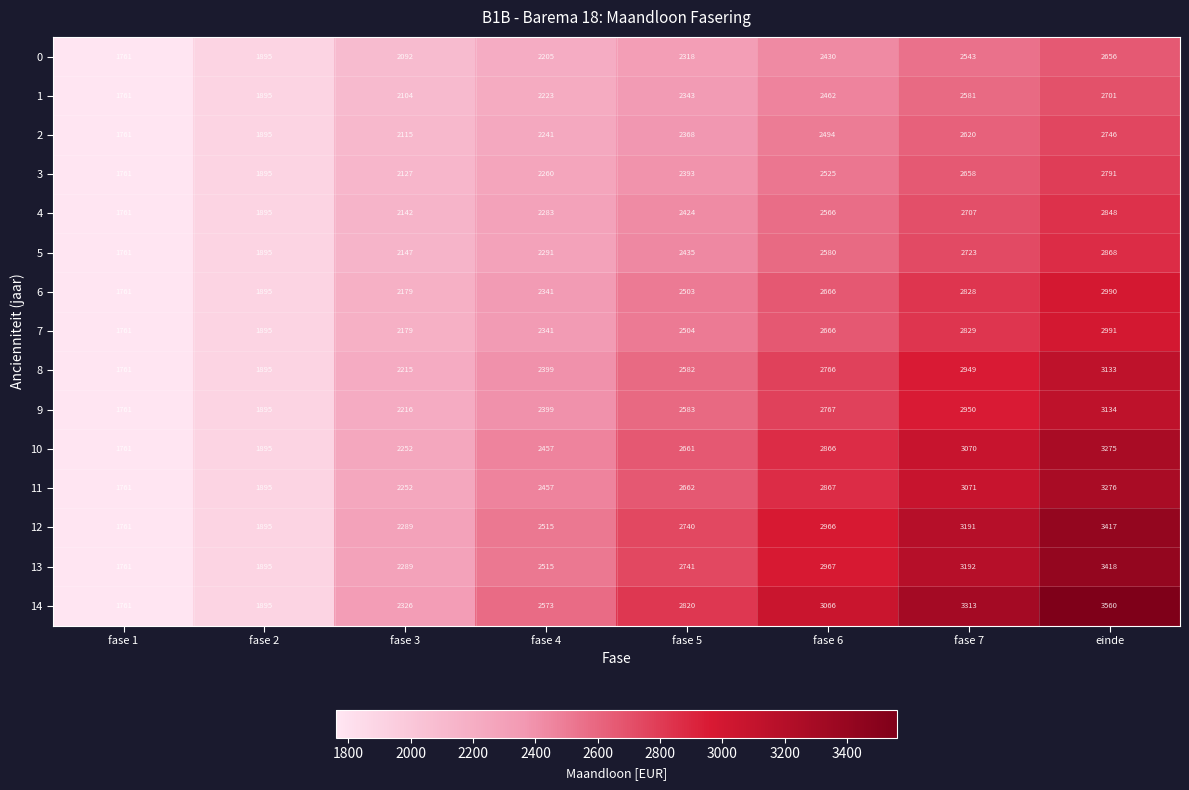

Which series has the widest spread of values?

14